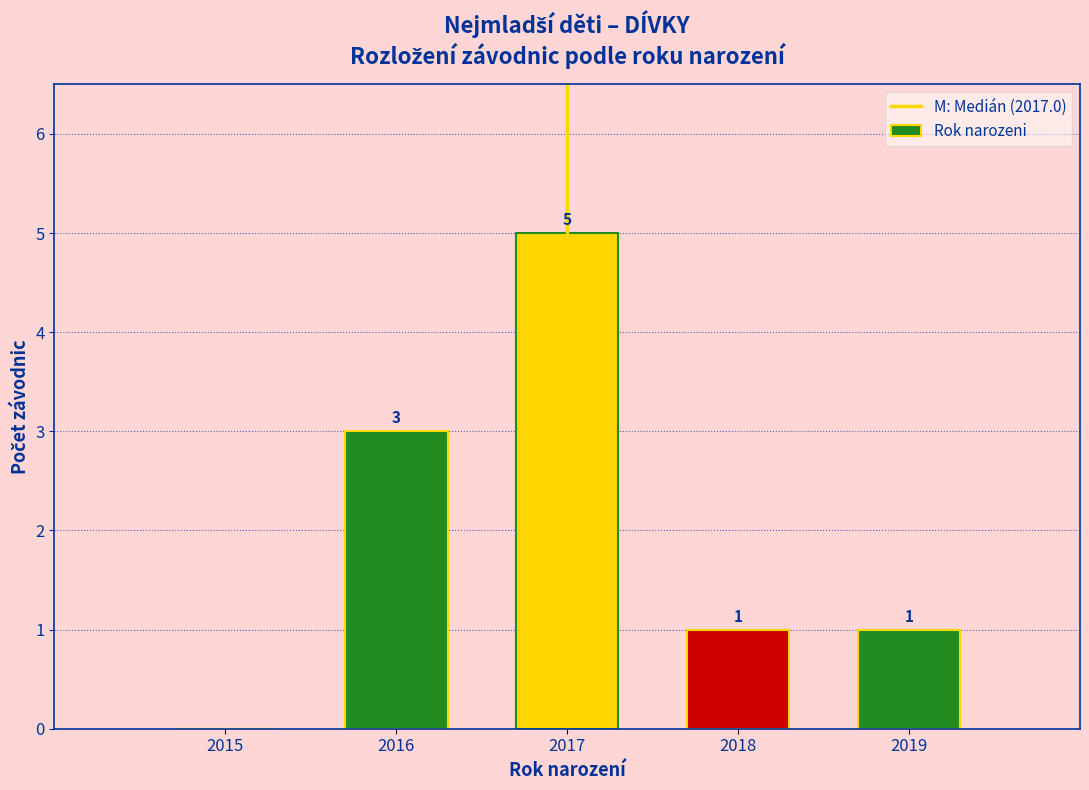

Reading left to right, list all the values displayed in this chart.

2015=0	2016=3	2017=5	2018=1	2019=1